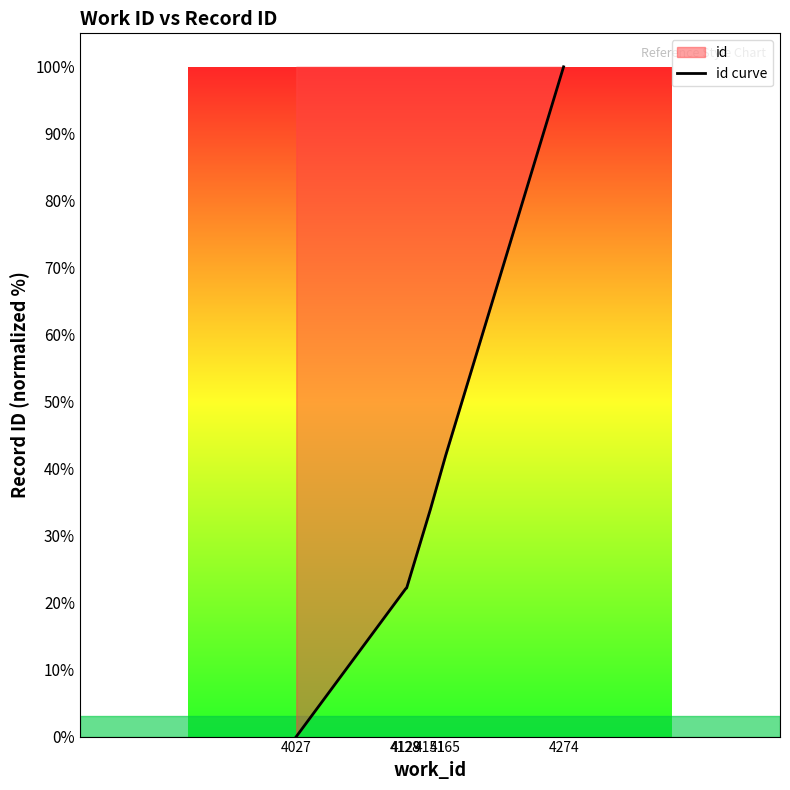

Where does the data first go above 33?

4151